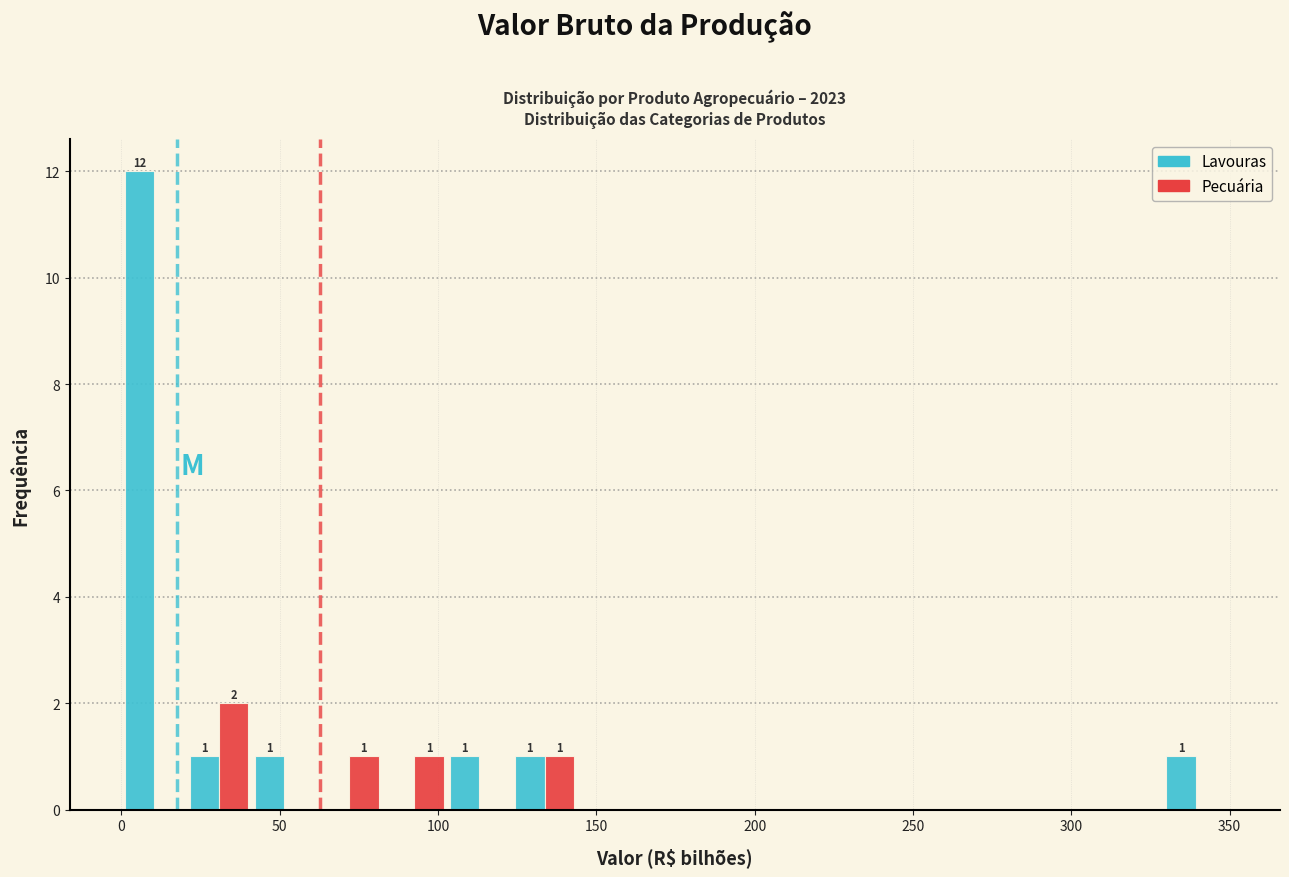

In the Lavouras series, which range on the x-axis has the tallest bar?

0 to 20